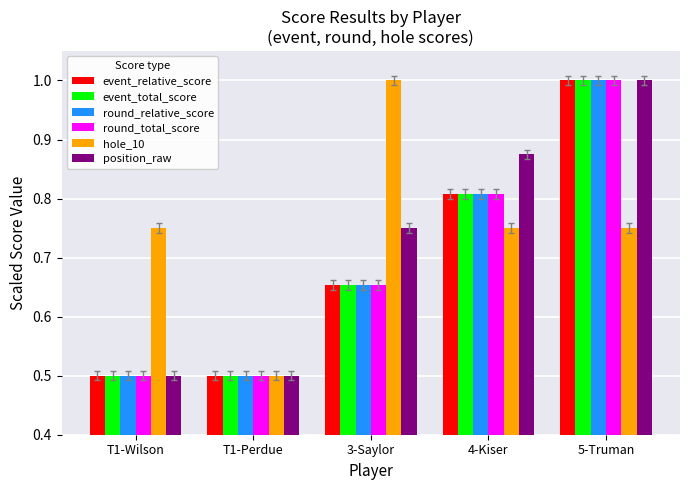

Which category has the highest value in the hole_10 series?

3-Saylor